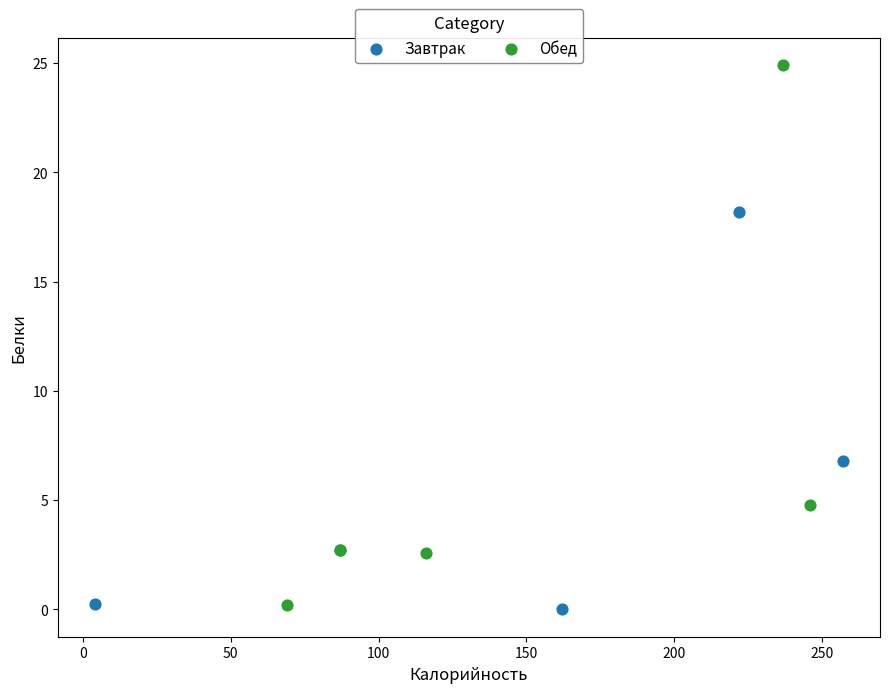

Which series has the widest spread of Y values?

Обед